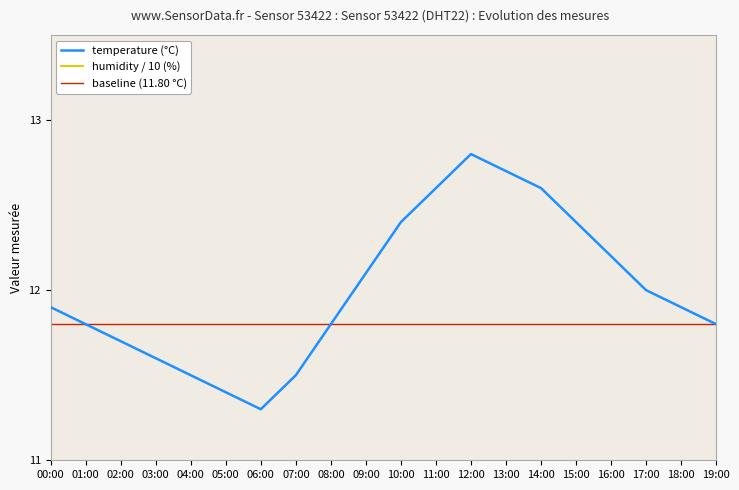

How many series are shown in this chart?

3